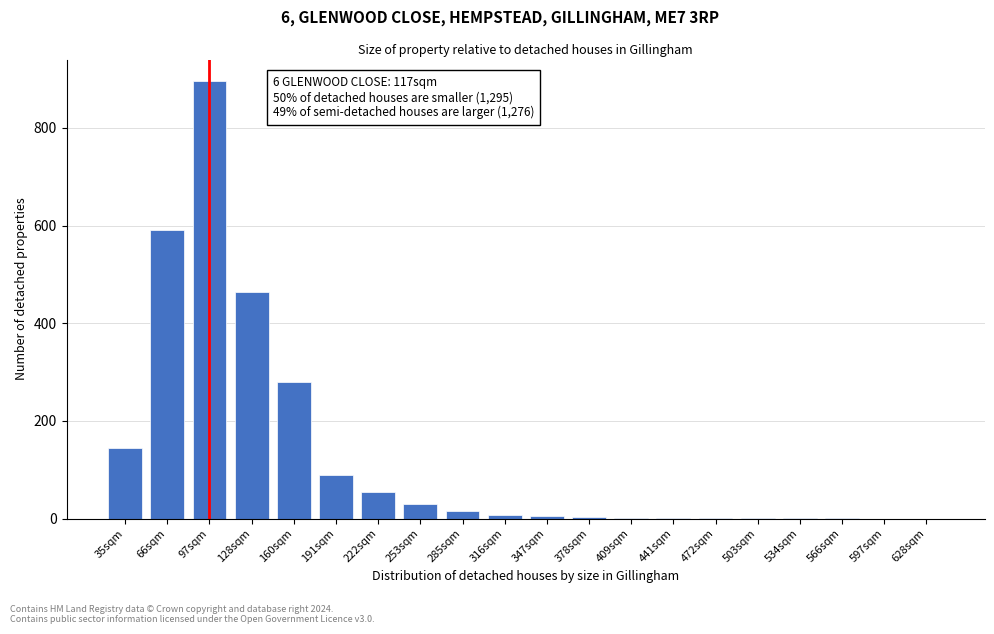

Where is the data nearest to the value 447?

128sqm